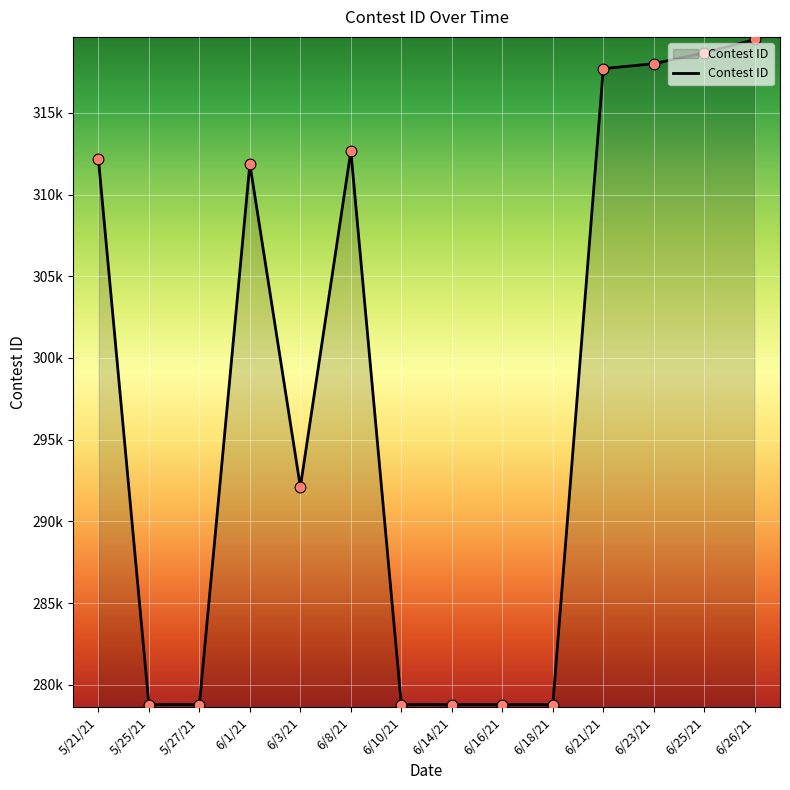

What is the change in value from 6/1/21 to 6/10/21?

-33072